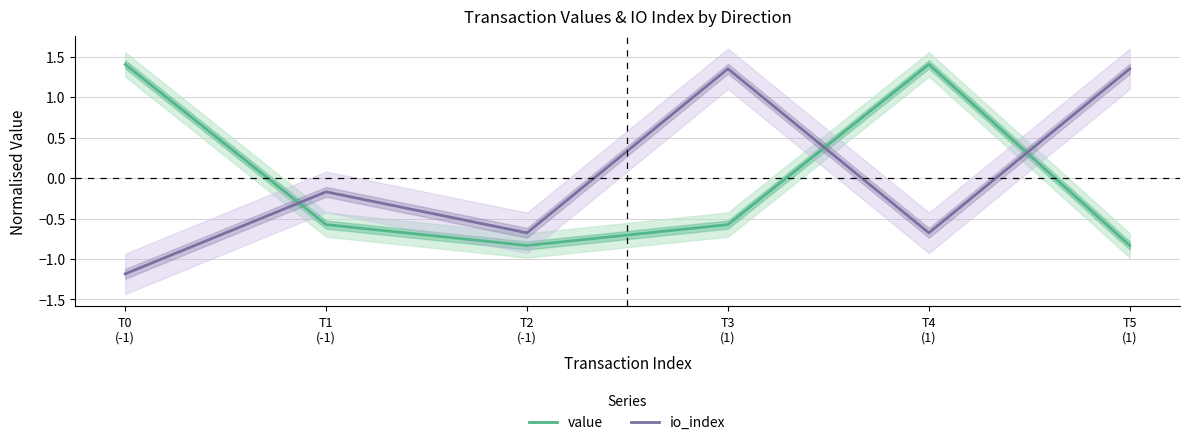

Reading left to right, extract all data points from this chart.

value: 1.4	-0.6	-0.8	-0.6	1.4	-0.8
io_index: -1.2	-0.2	-0.7	1.4	-0.7	1.4